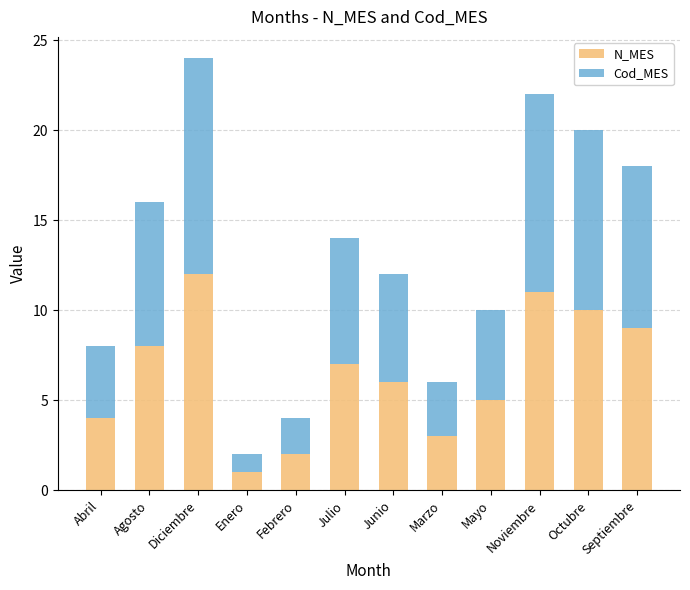

At which label does N_MES first exceed 7?

Agosto